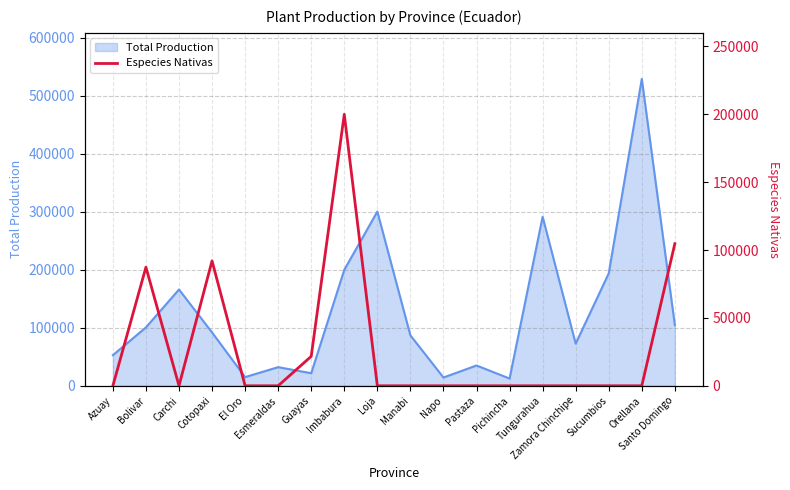

What position from the right is Guayas?

12